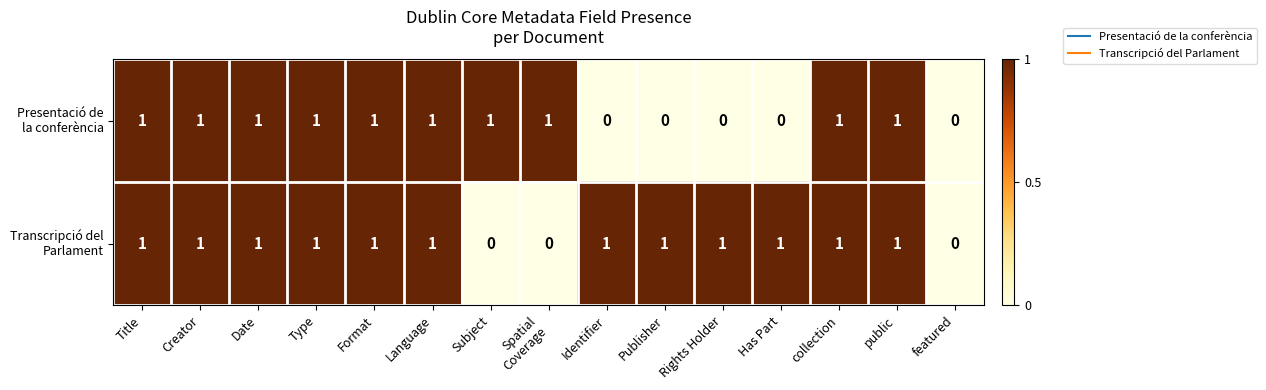

Which series has the widest spread of values?

Presentació de la conferència